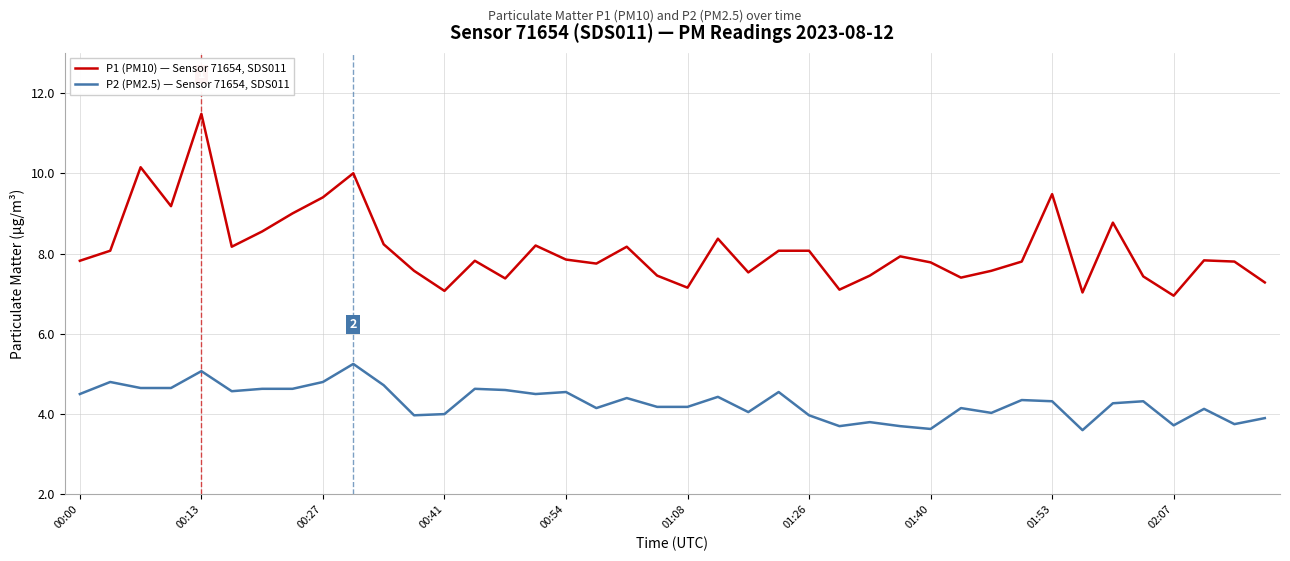

True or false: P1 (PM10) — Sensor 71654, SDS011 and P2 (PM2.5) — Sensor 71654, SDS011 intersect in this chart.

False